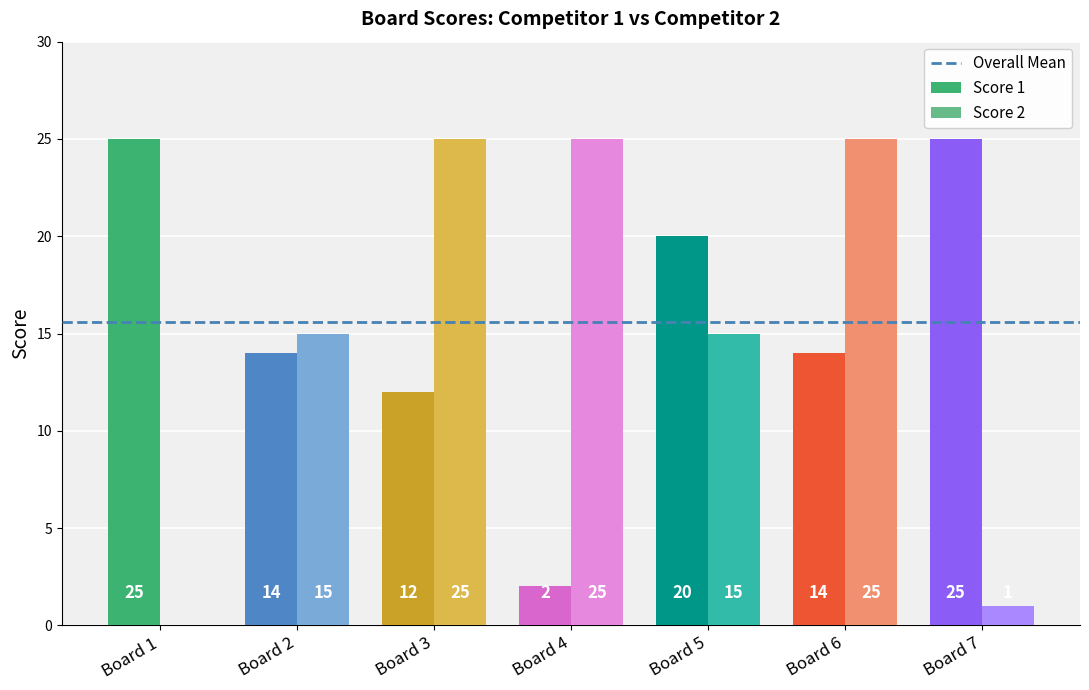

Is the value of Score 1 at Board 6 greater than the value of Score 2 at Board 2?

No